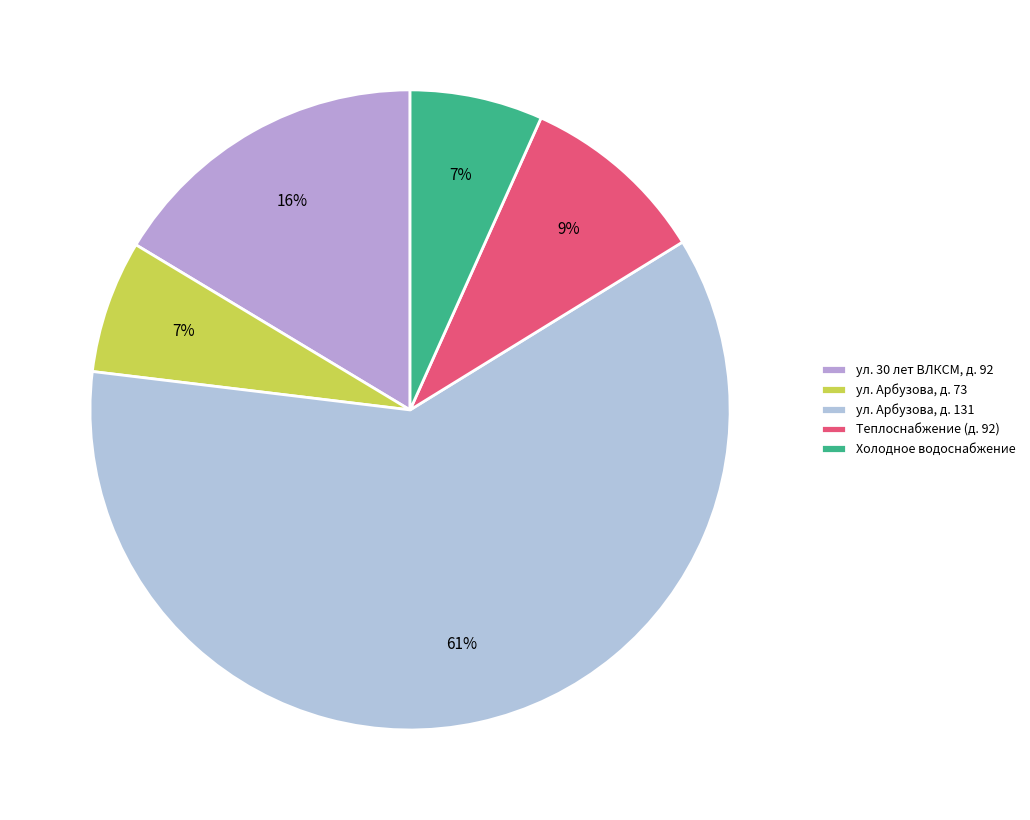

How many segments does this pie chart have?

5